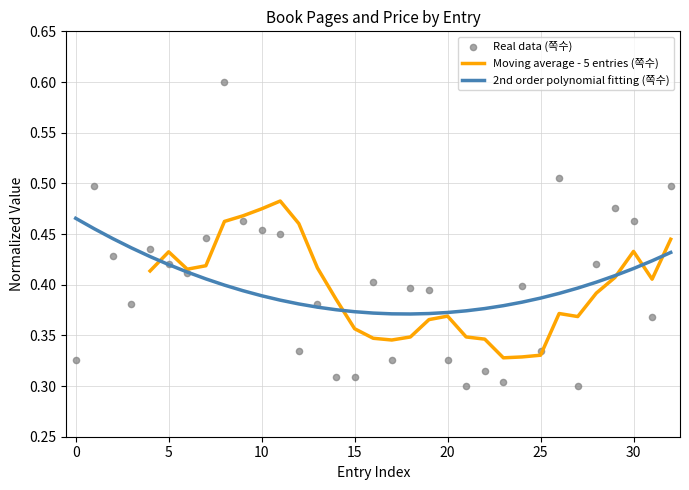

Which series has the largest total across all categories?

2nd order polynomial fitting (쪽수)